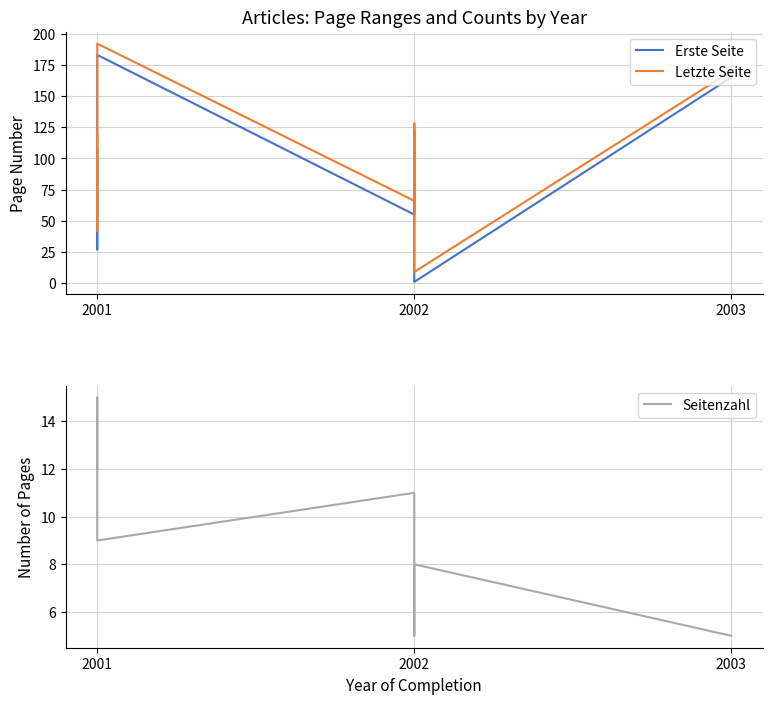

How many interior local valleys does the Erste Seite series have?

3